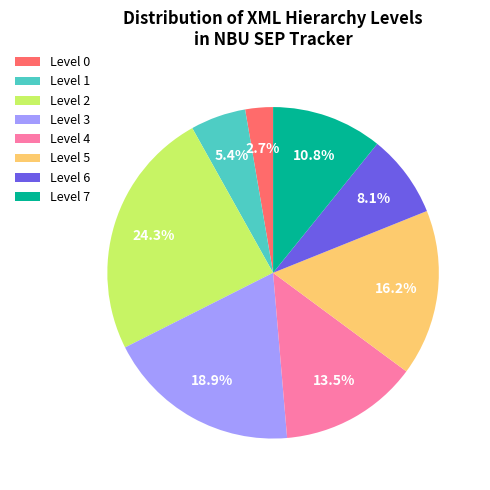

Count the number of slices in the pie.

8